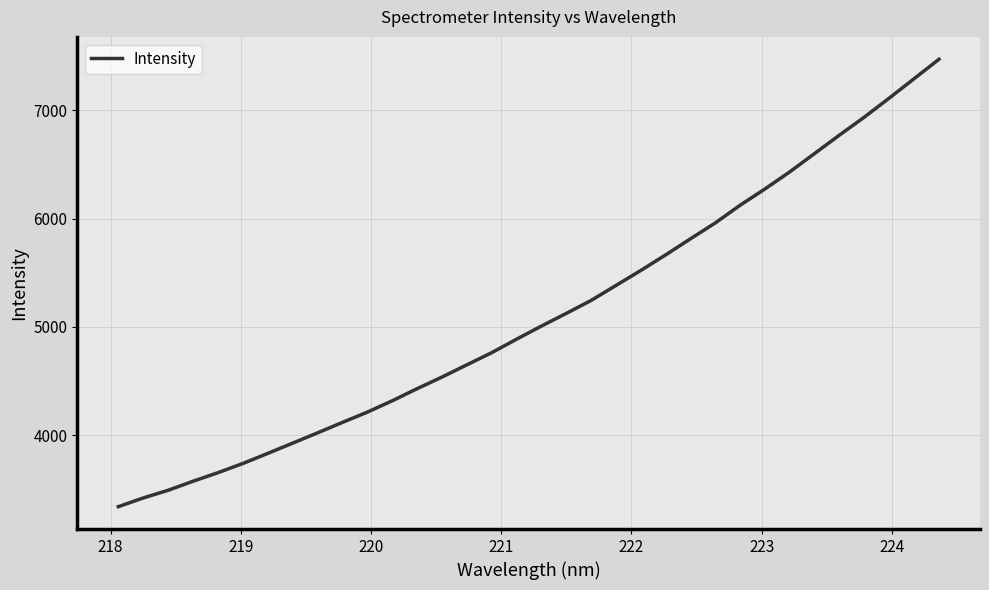

What is the difference between the maximum and minimum values?

4133.1